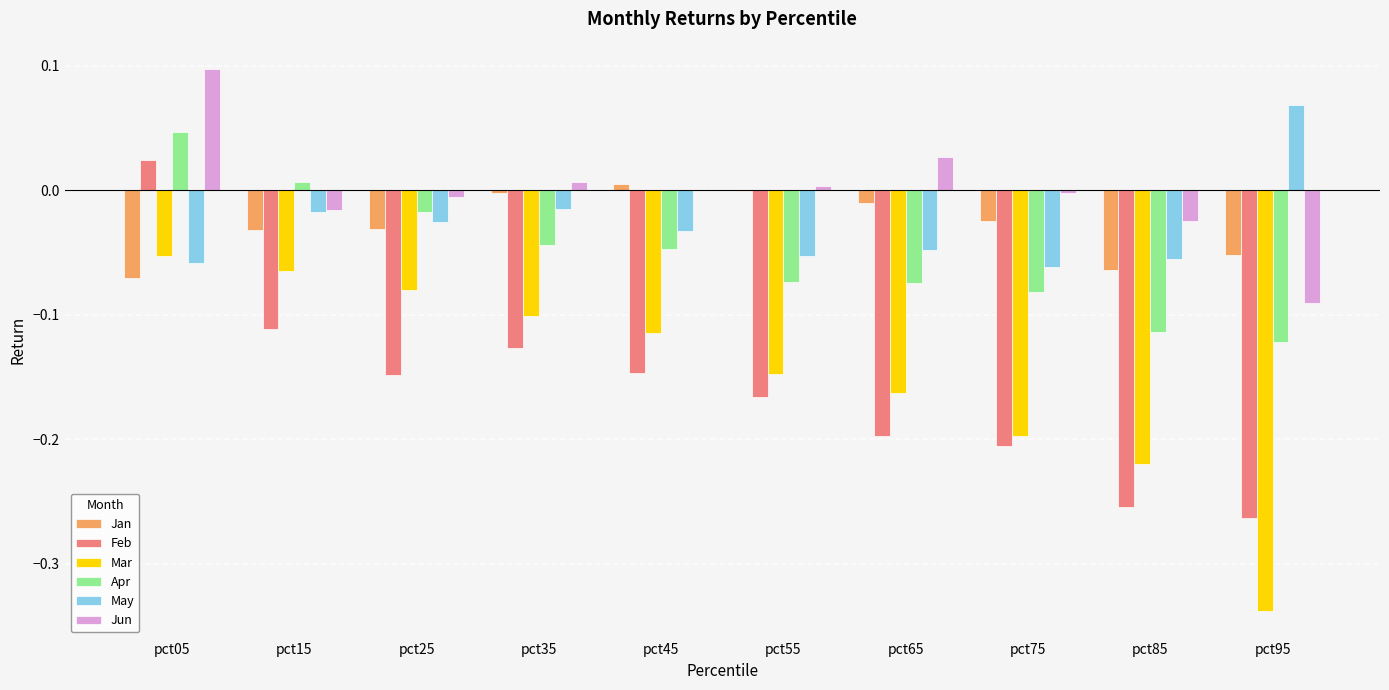

At which label does May reach its peak?

pct95